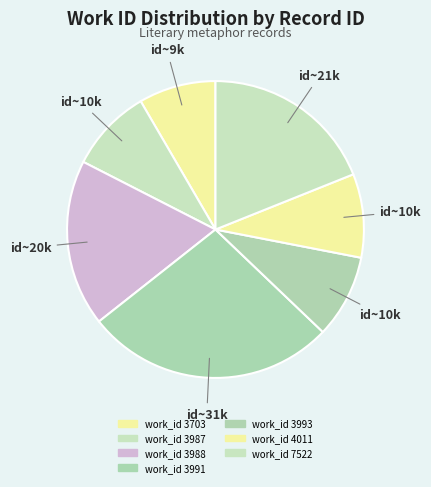

Is there a majority slice in this chart?

No